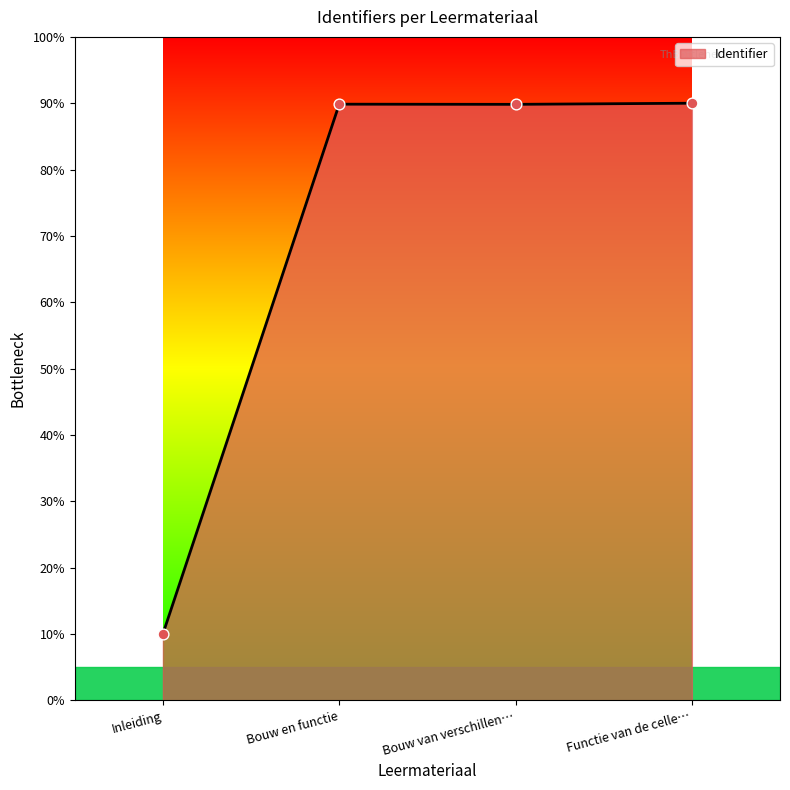

What is the change in value from Inleiding to Bouw en functie?

+79.9